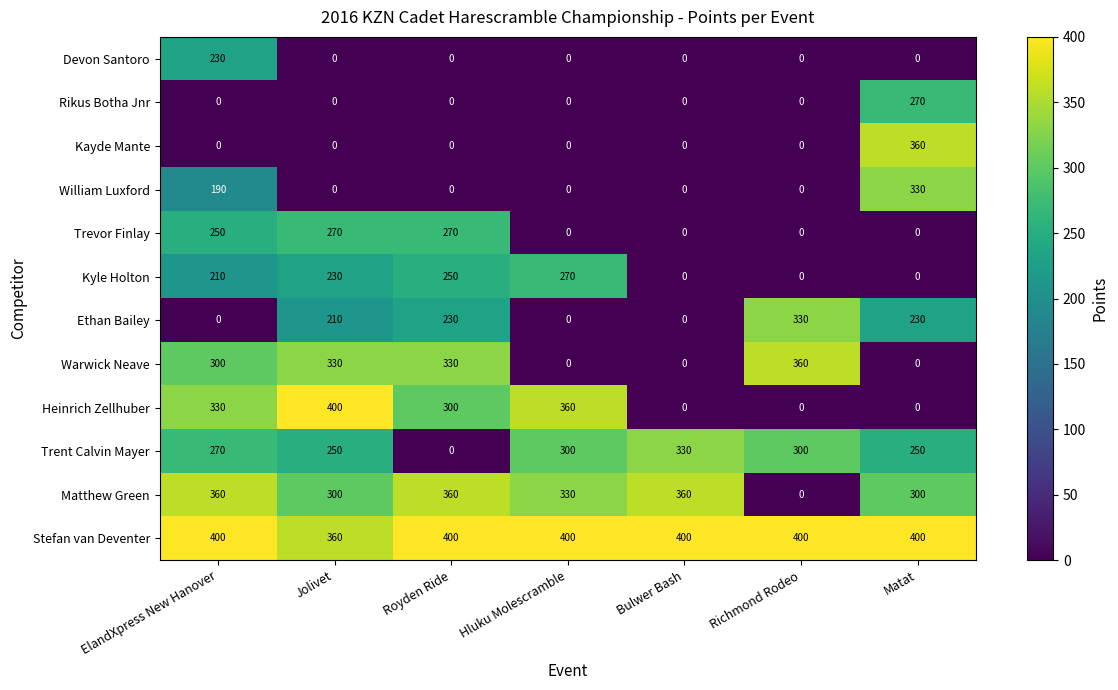

What is the maximum value shown in the chart?

400